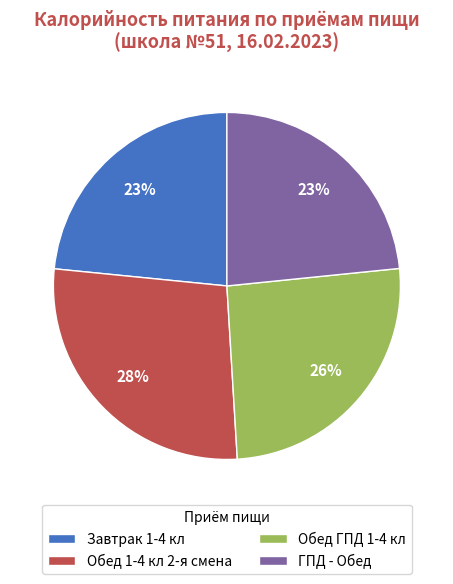

Which category has the biggest portion of the pie?

Обед 1-4 кл 2-я смена